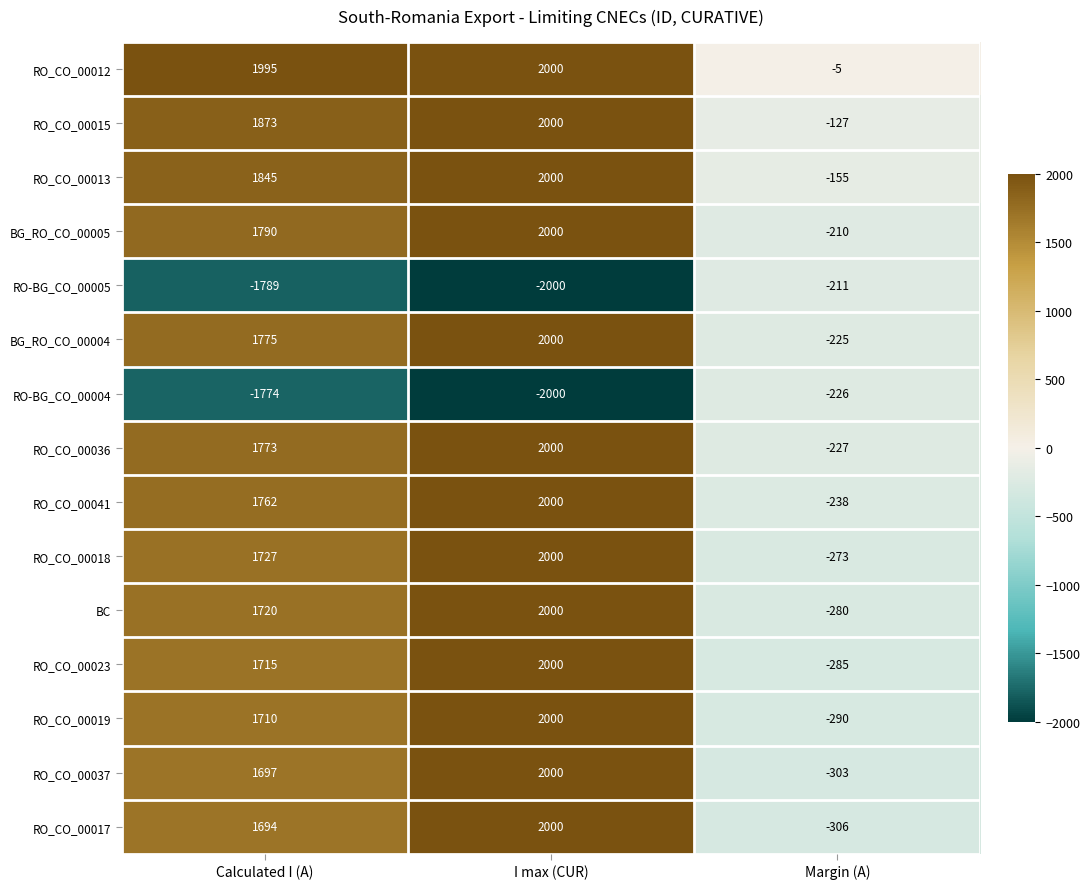

What is the total value across all series at I max (CUR)?

22000